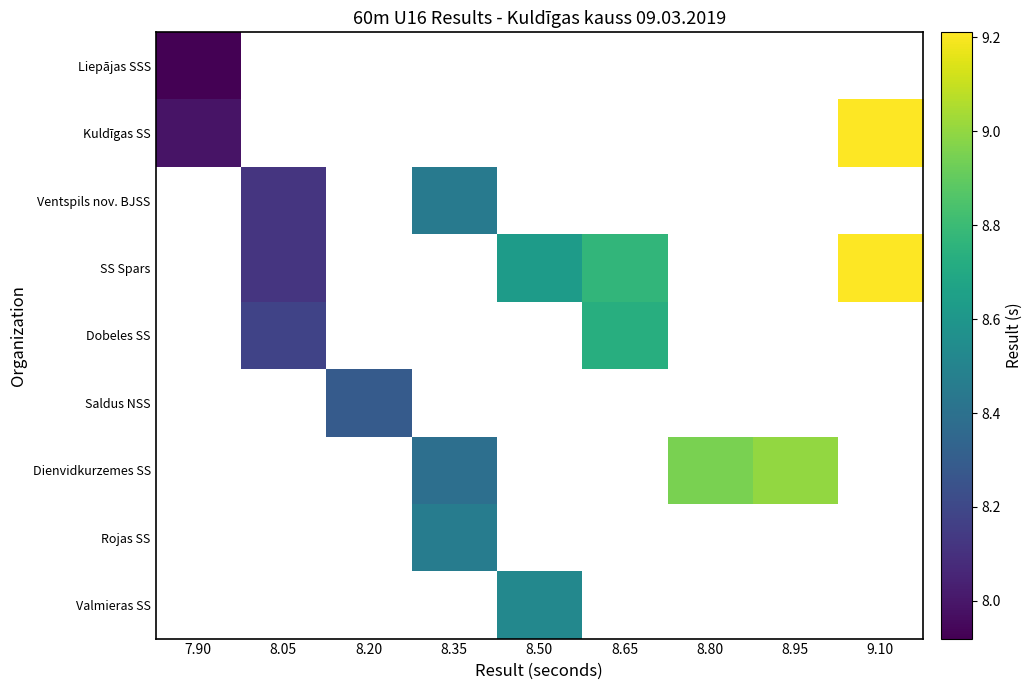

Which series changed the most between 8.35 and 8.80?

Dienvidkurzemes SS